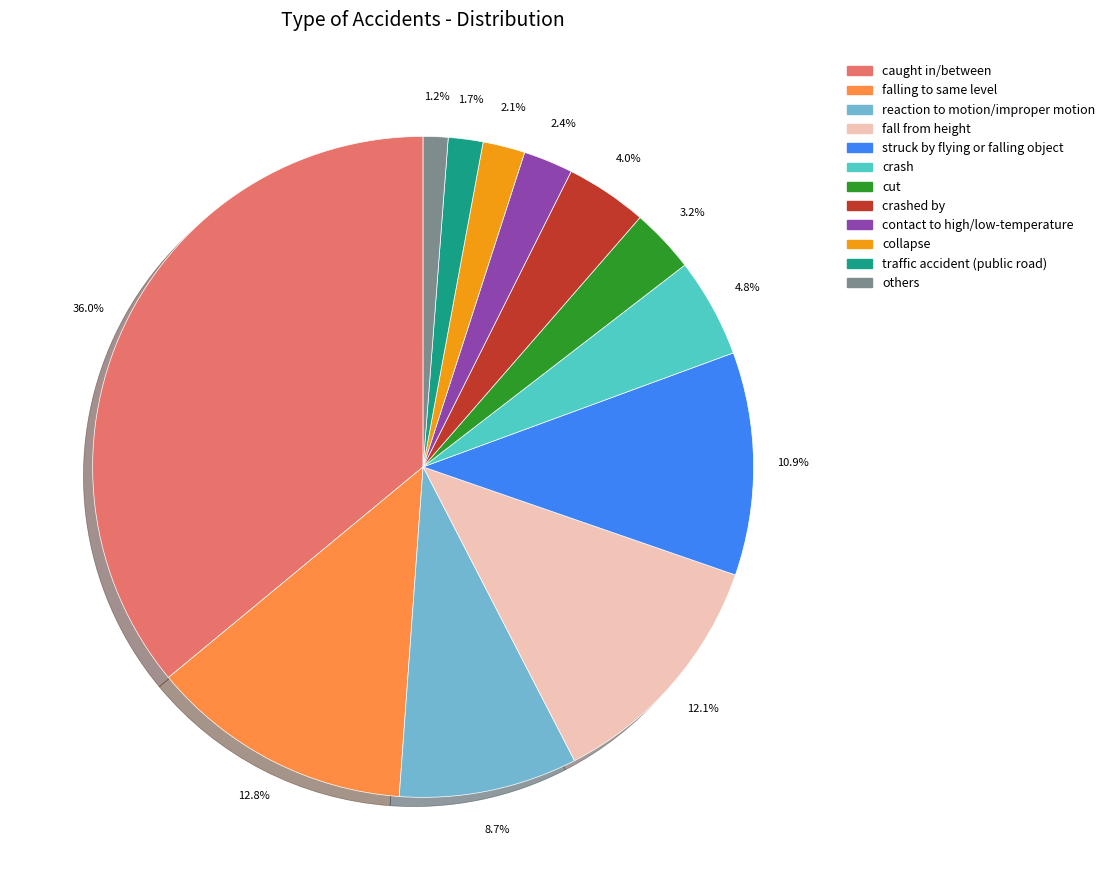

True or false: collapse accounts for 2% of the total.

True